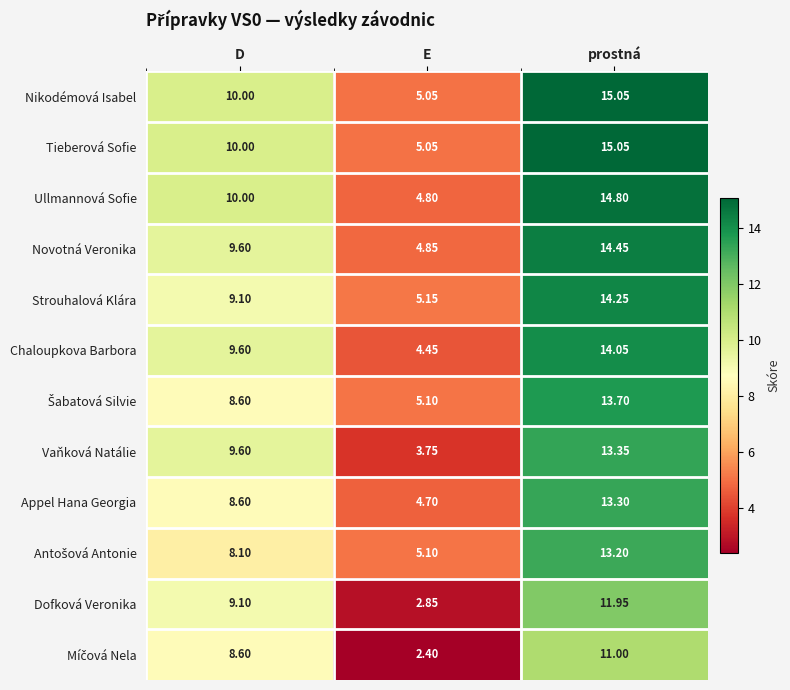

Which category has the highest value across all series?

prostná